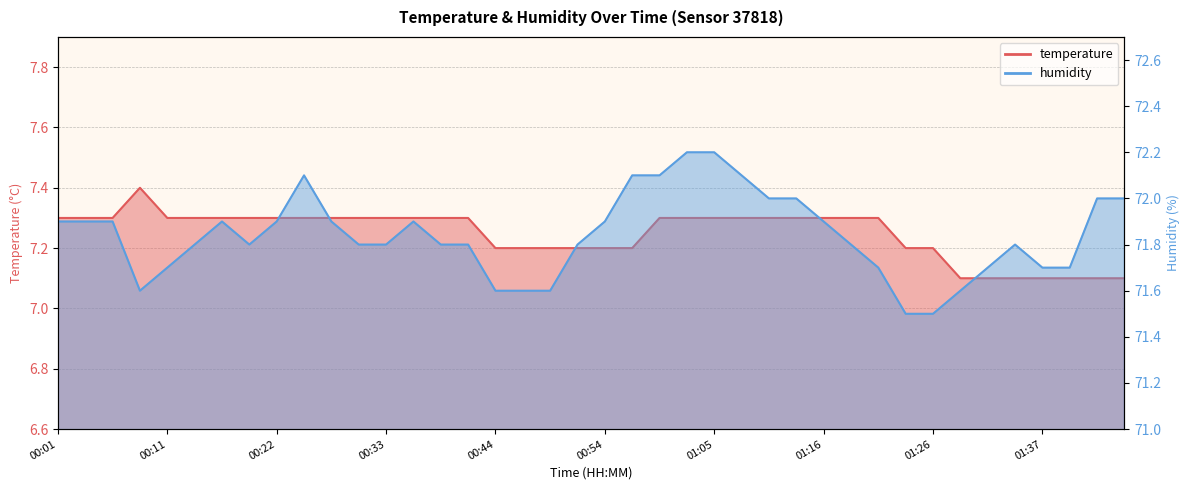

True or false: temperature has more than 0 points higher than both neighbors.

True